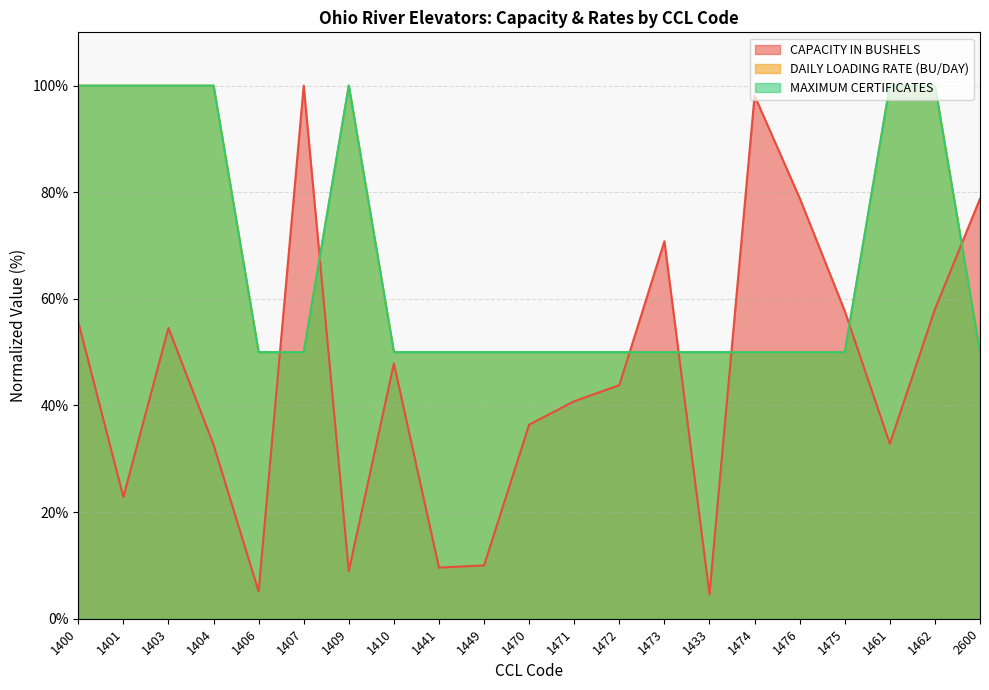

Which series has the largest total across all categories?

DAILY LOADING RATE (BU/DAY)